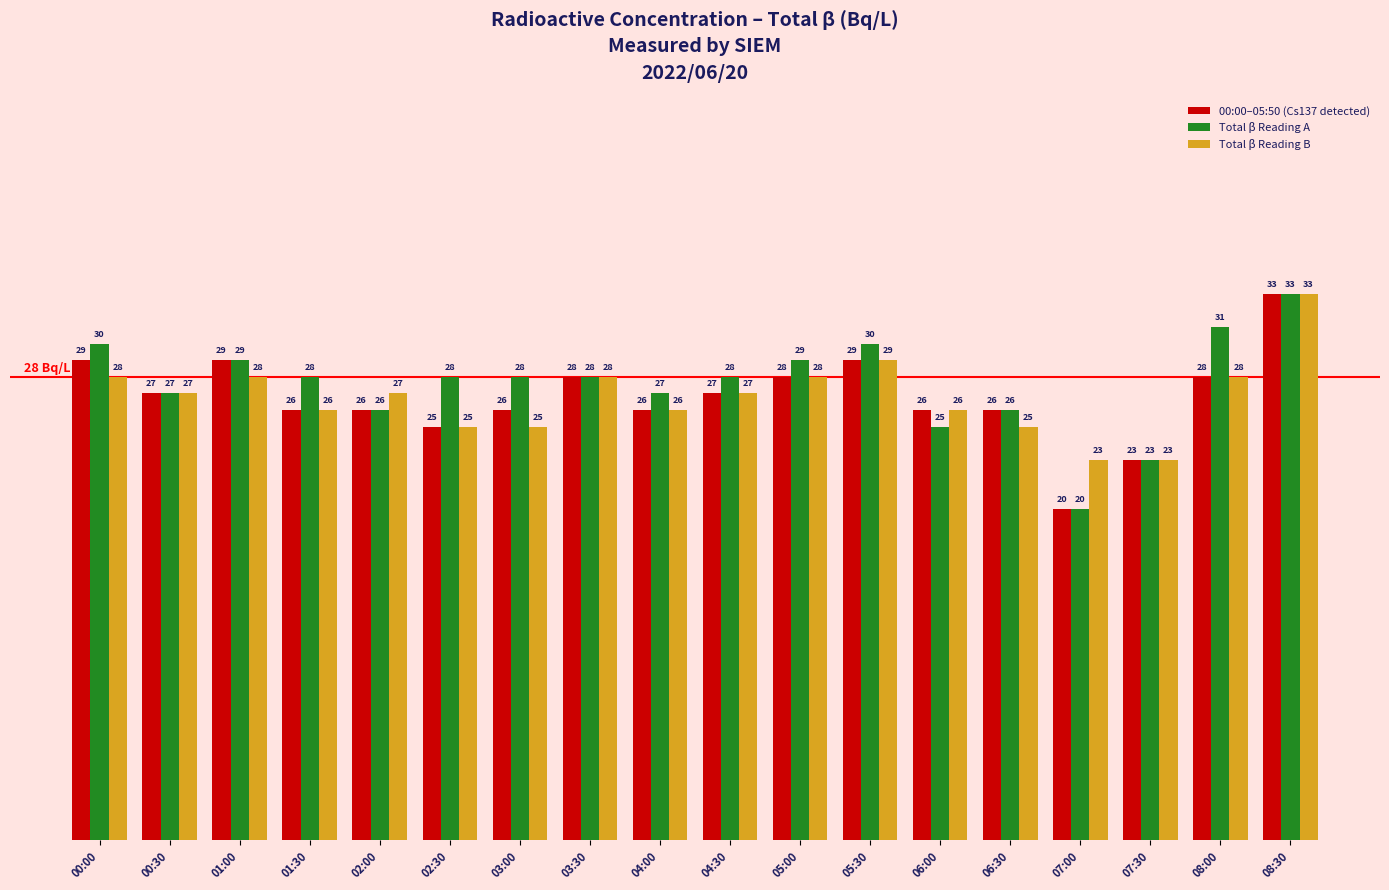

What is the label of the 9th bar from the right?

04:30